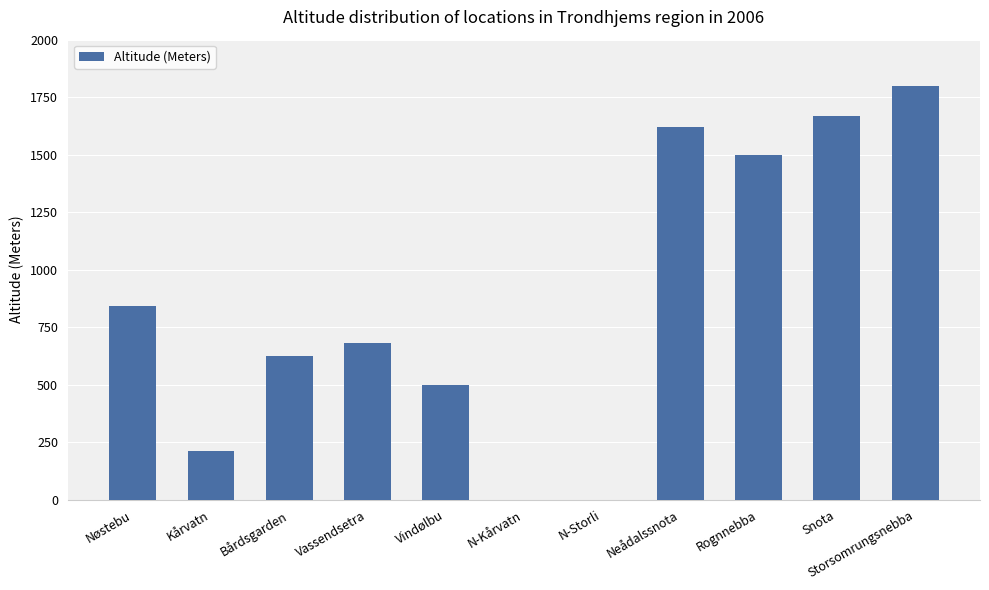

The value at Neådalssnota is 1621. True or false?

True